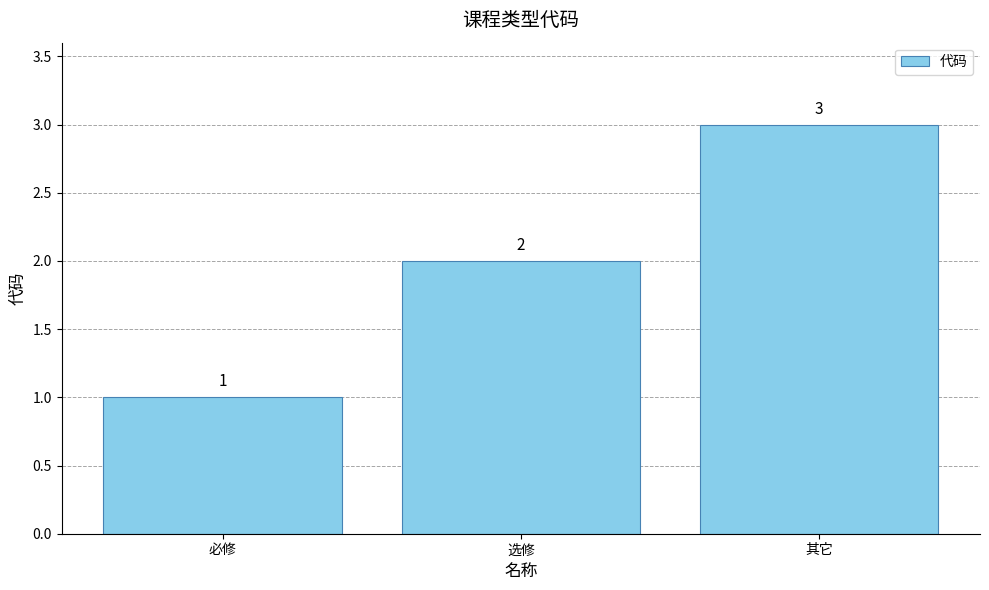

What is the difference between the second highest and minimum values?

1